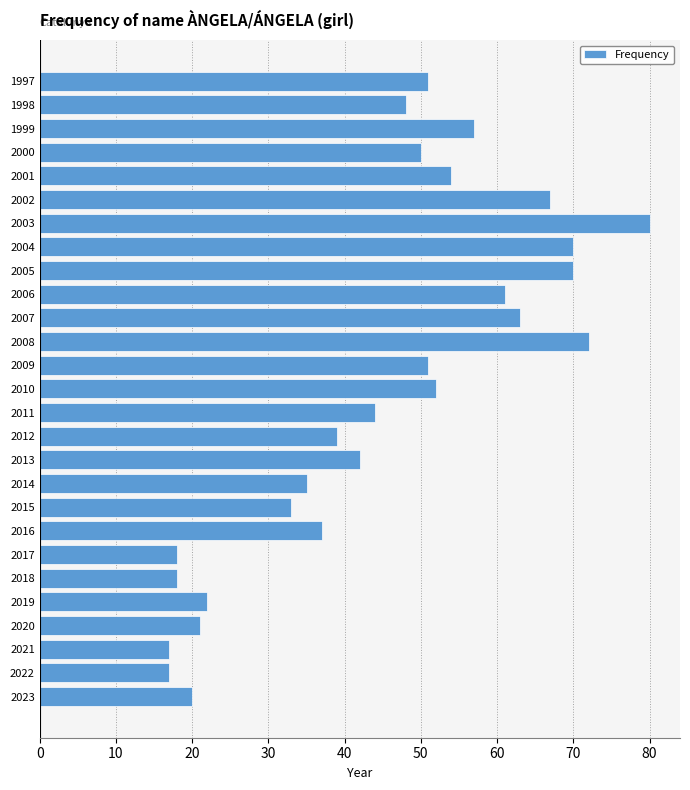

True or false: the data shows 10 at 2023.

False